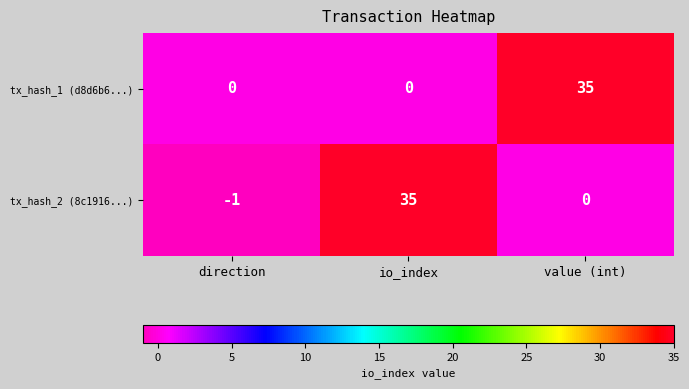

What is the maximum value shown in the chart?

35